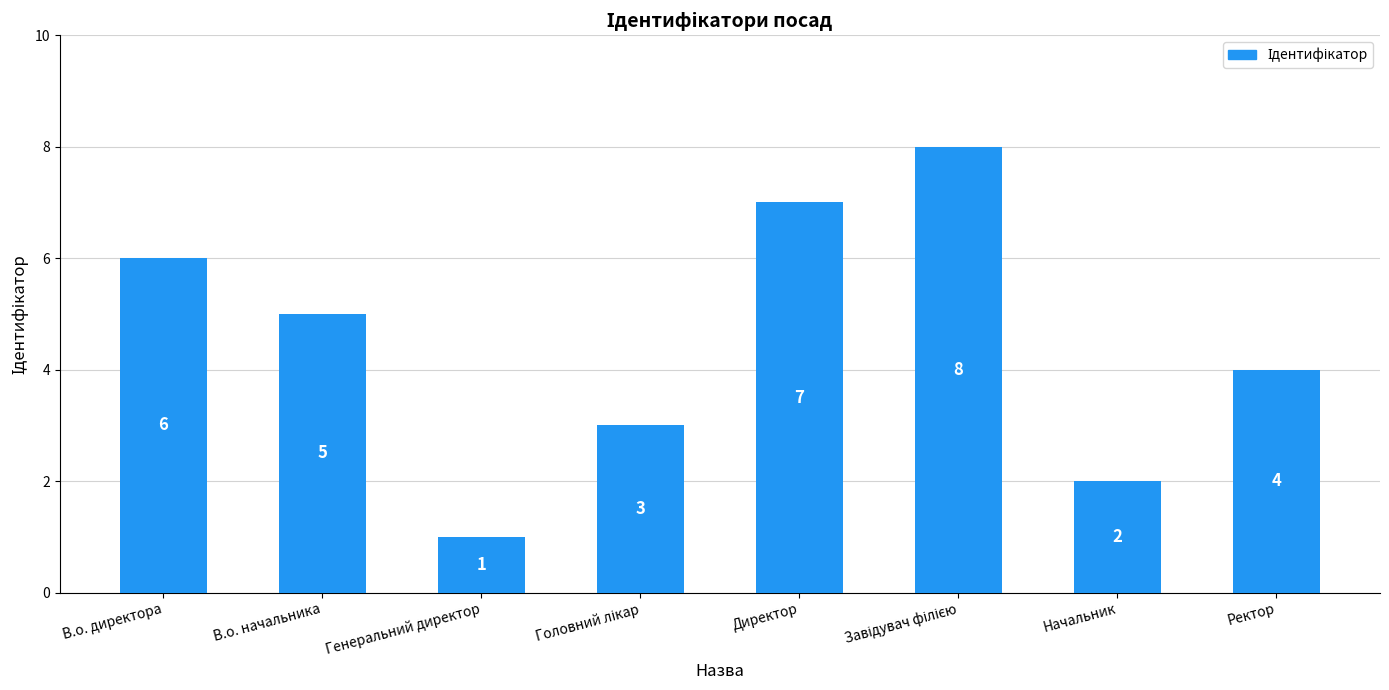

The chart shows a value of 6 at В.о. директора. True or false?

True